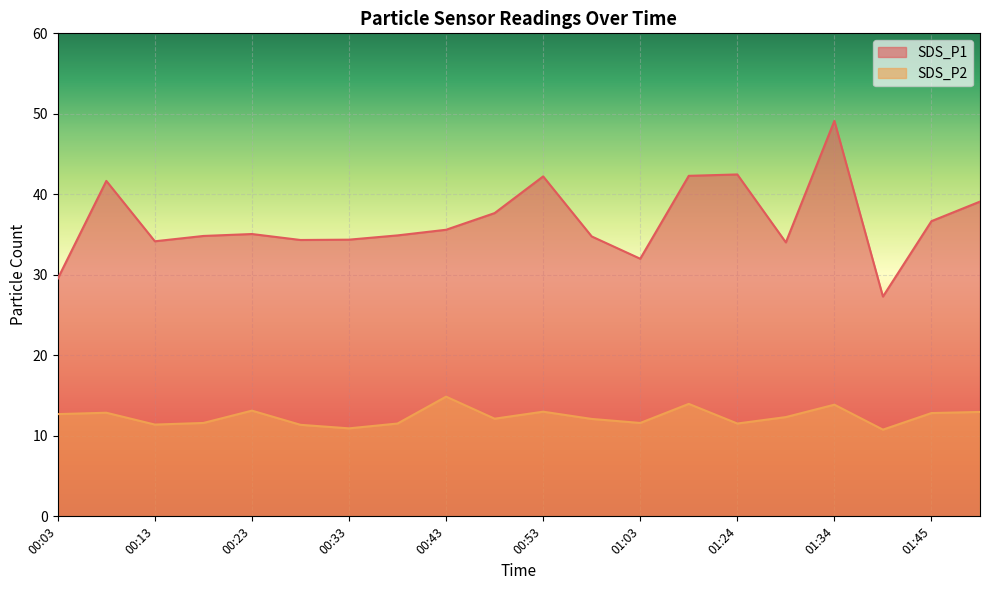

True or false: SDS_P2 has more than 2 points higher than both neighbors.

True